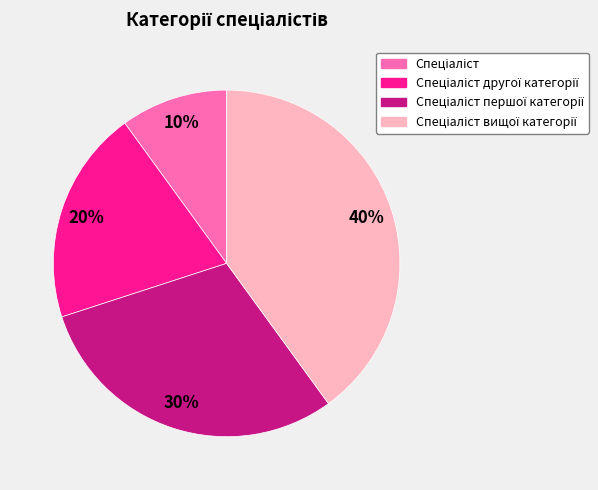

Is there a majority slice in this chart?

No